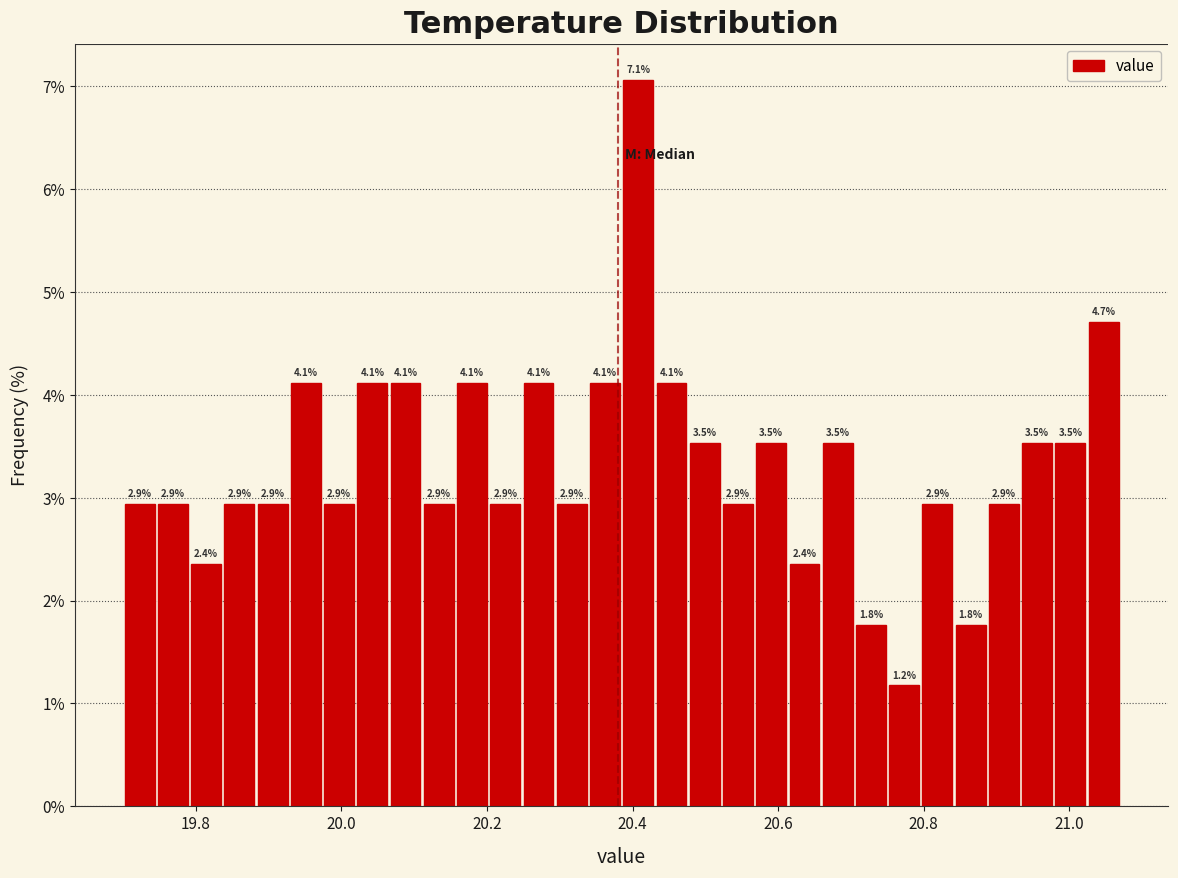

Read against the x-axis, roughly where is the centre of the tallest bar?

20.40